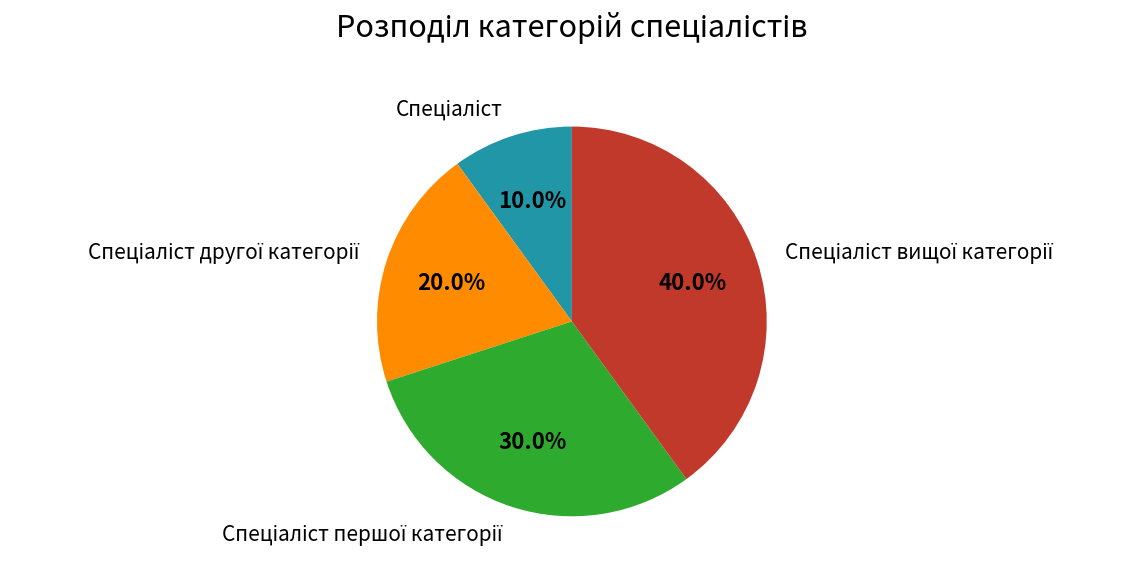

Is there any slice that represents more than half of the pie?

No